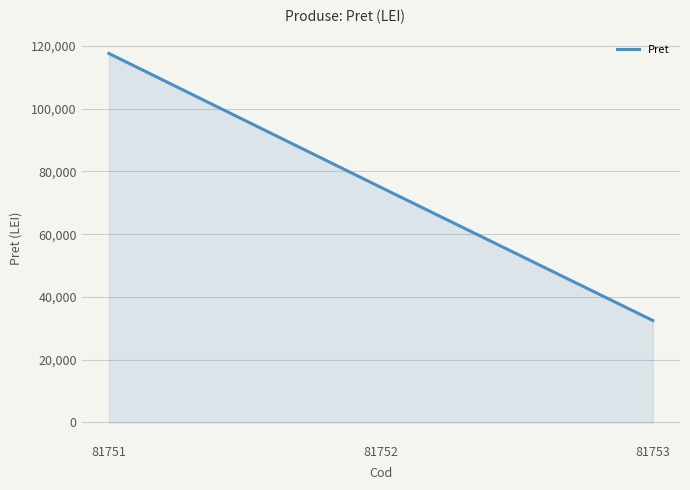

Rank the categories by value from highest to lowest.

81751, 81752, 81753